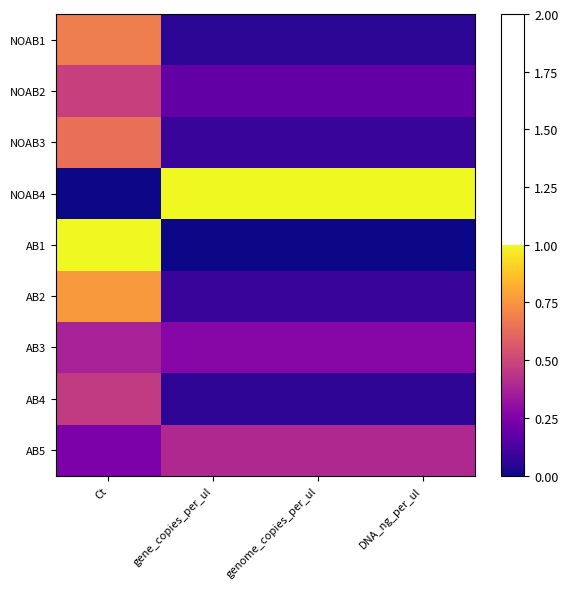

Which series has the largest range (max minus min)?

NOAB4